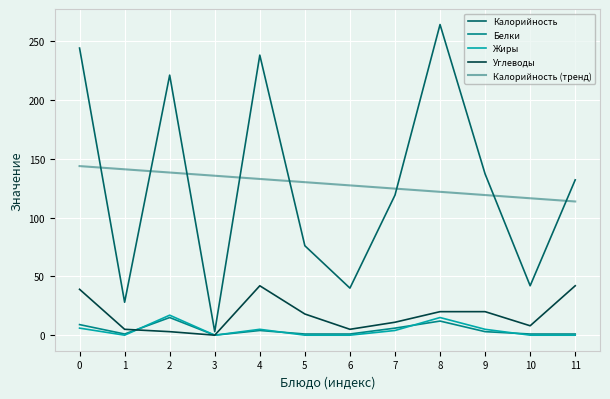

What is the average value of the Калорийность series?

128.7